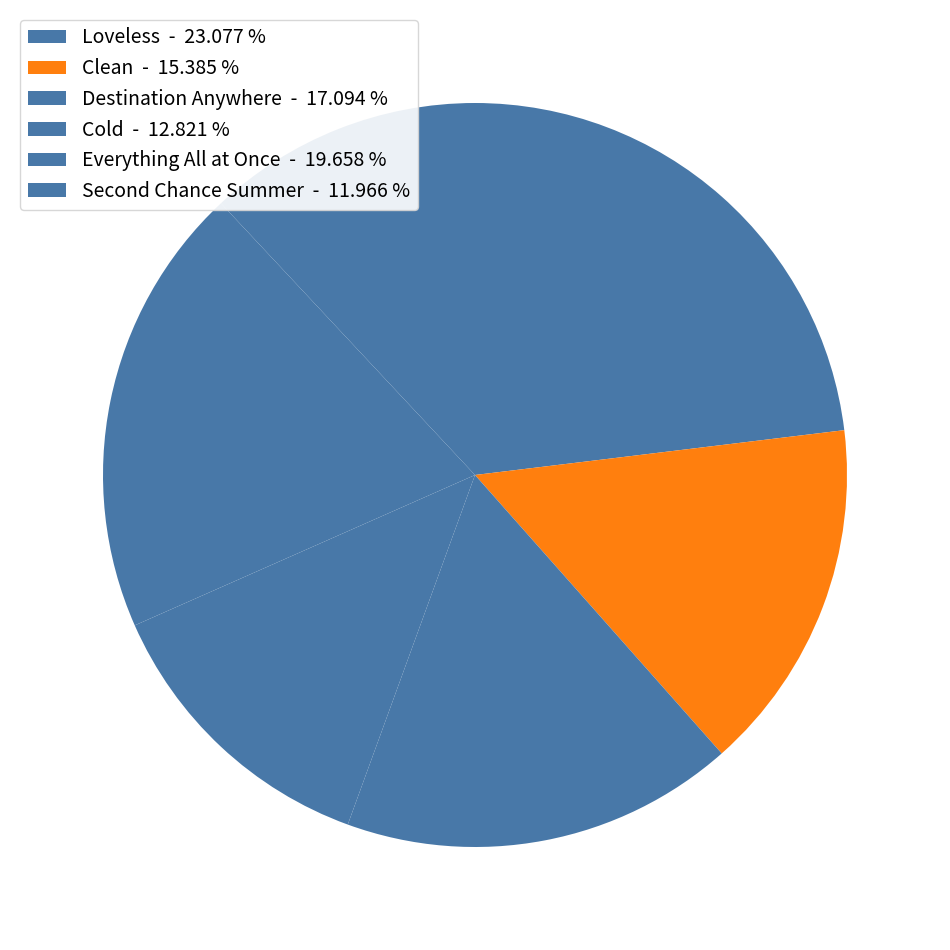

True or false: Cold accounts for 26% of the total.

False